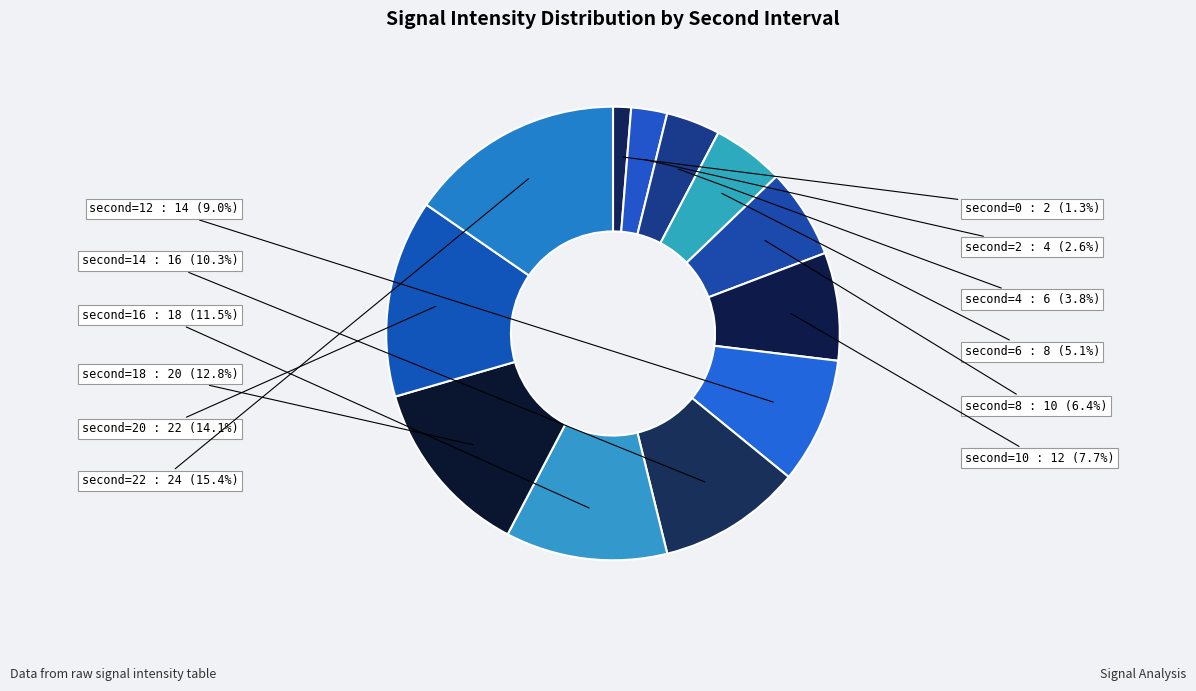

Which category has the biggest portion of the pie?

22